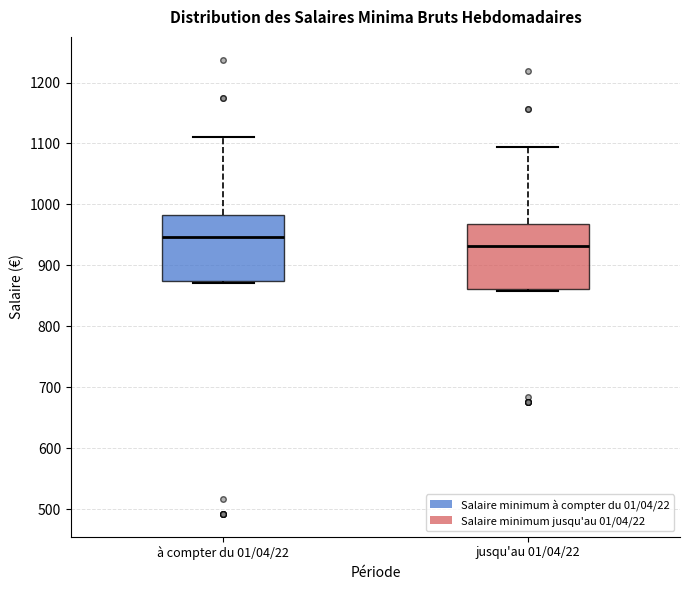

Reading left to right, read every box against the y-axis: the position of its median line, the range the box covers, and the ends of its whiskers. The values are not printed on the chart, so give them approximately, as read against the axis.

à compter du 01/04/22: median 950, box 870 to 980, whiskers 870 to 1110
jusqu'au 01/04/22: median 930, box 860 to 970, whiskers 860 to 1090